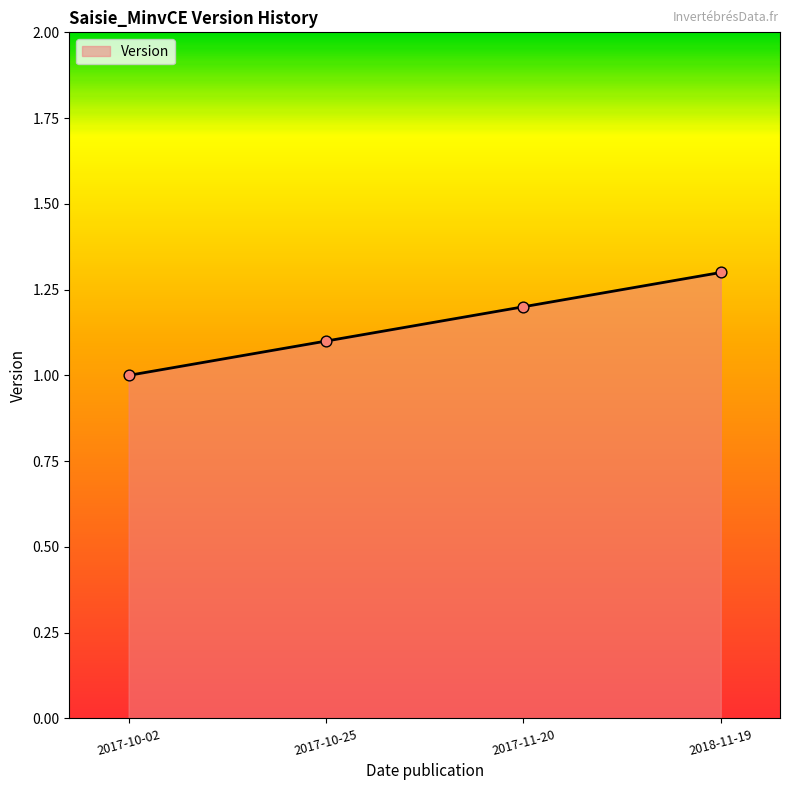

What is the change in value from 2017-10-02 to 2018-11-19?

+0.3